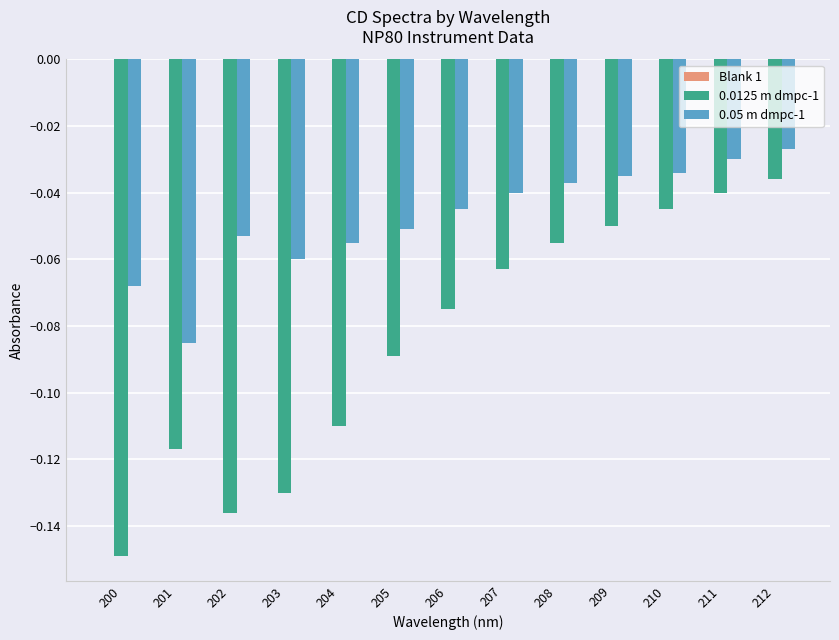

What is the sum of all 0.05 m dmpc-1 values?

-0.6